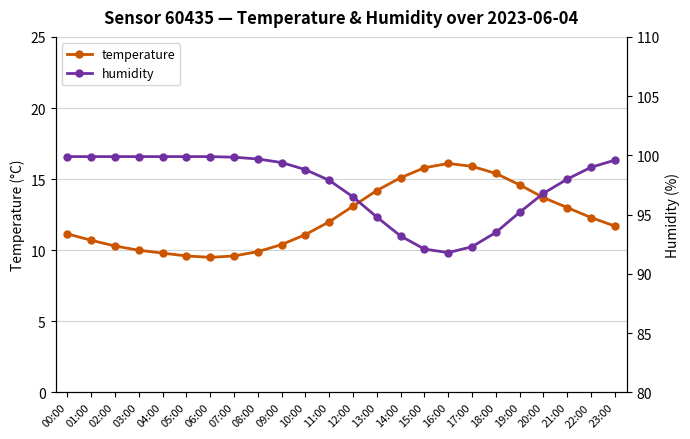

What is the value of the temperature point at the 15th from the left?

15.1